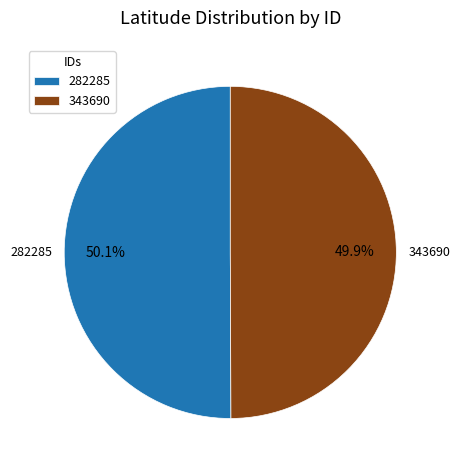

Approximately how many times larger is the value at 343690 compared to 282285?

1.0